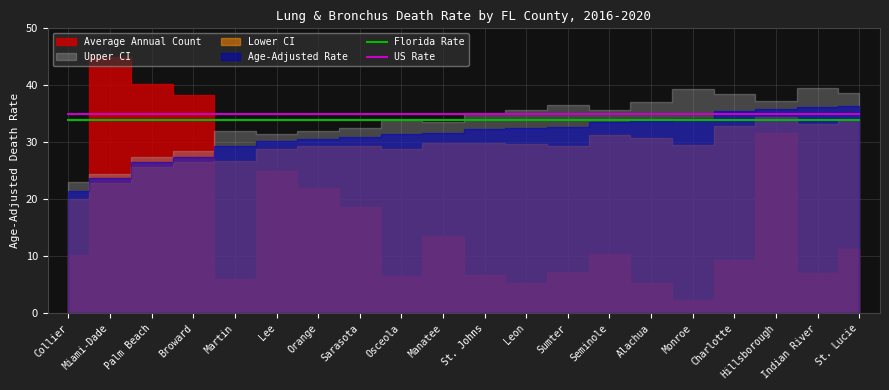

What is the maximum value for Florida Rate?

33.9